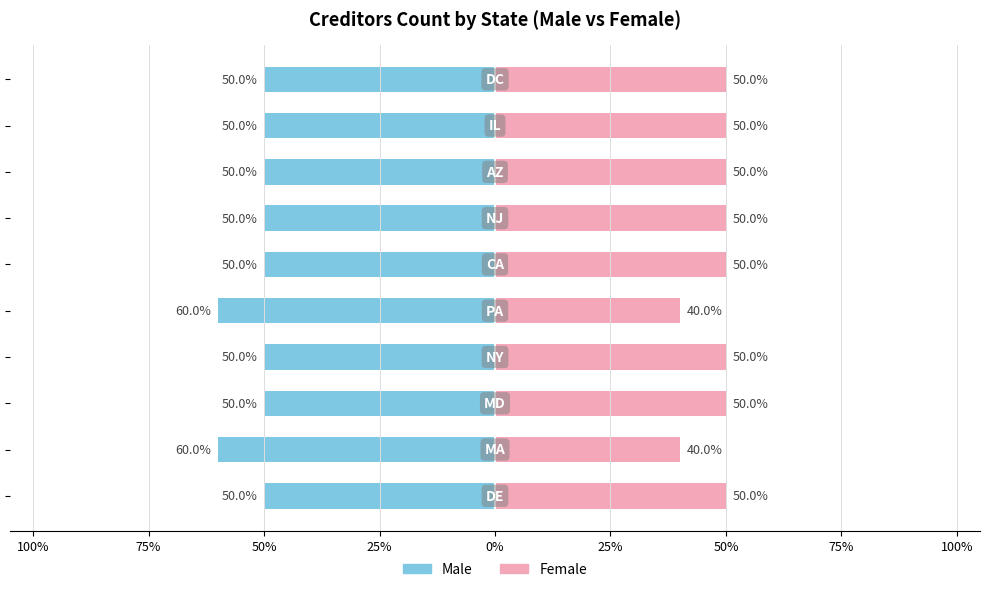

What is the lowest value of the Male series?

-60